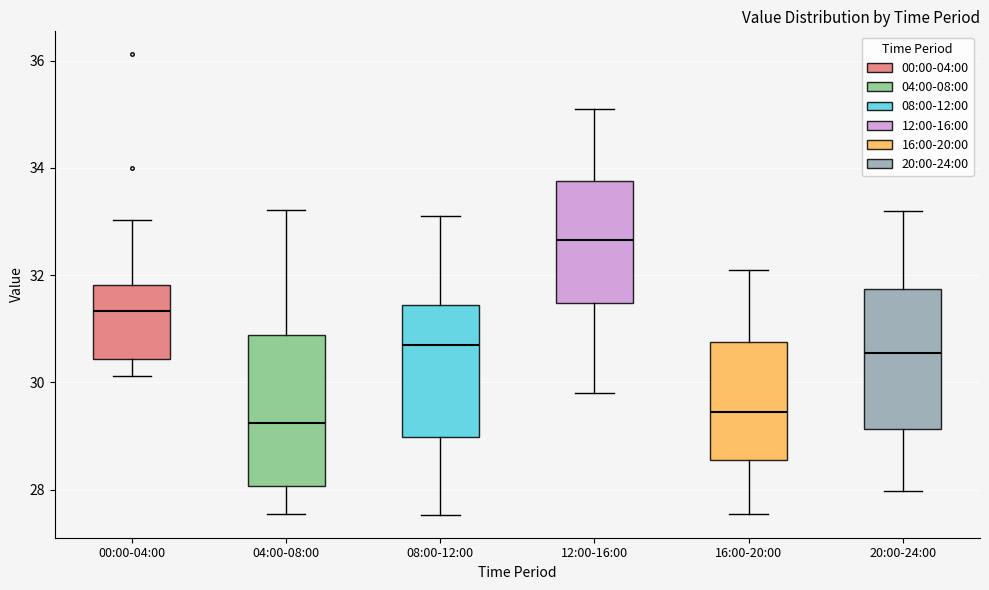

Where is the upper edge of the box for 04:00-08:00 on the y-axis? The values are not printed on the chart, so give them approximately, as read against the axis.

30.8